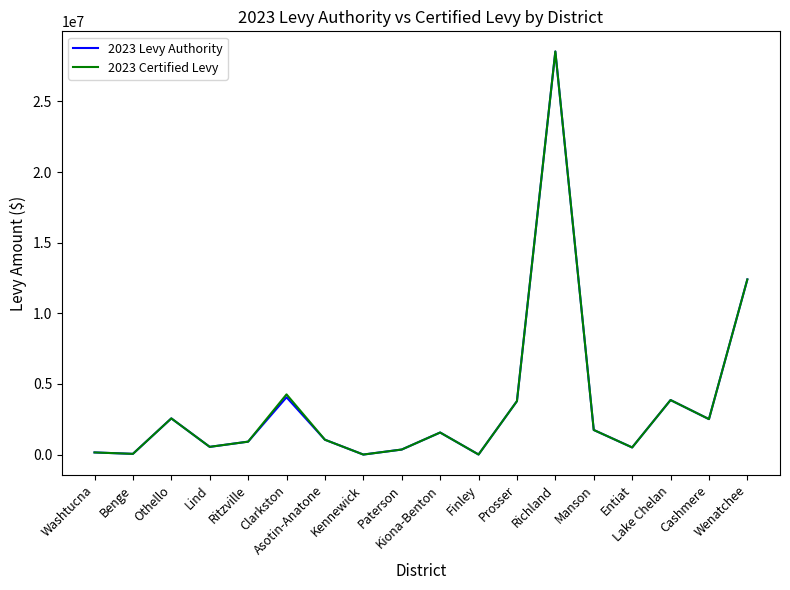

What is the maximum value shown in the chart?

28533131.0